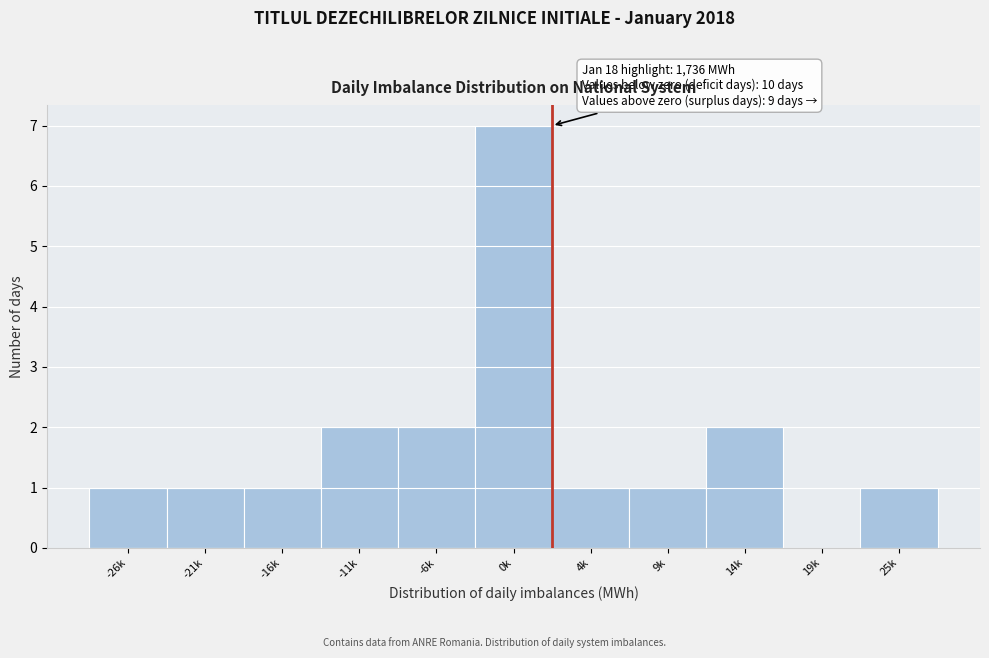

Reading left to right, transcribe all the data shown in this chart.

-26k=1	-21k=1	-16k=1	-11k=2	-6k=2	0k=7	4k=1	9k=1	14k=2	19k=0	25k=1